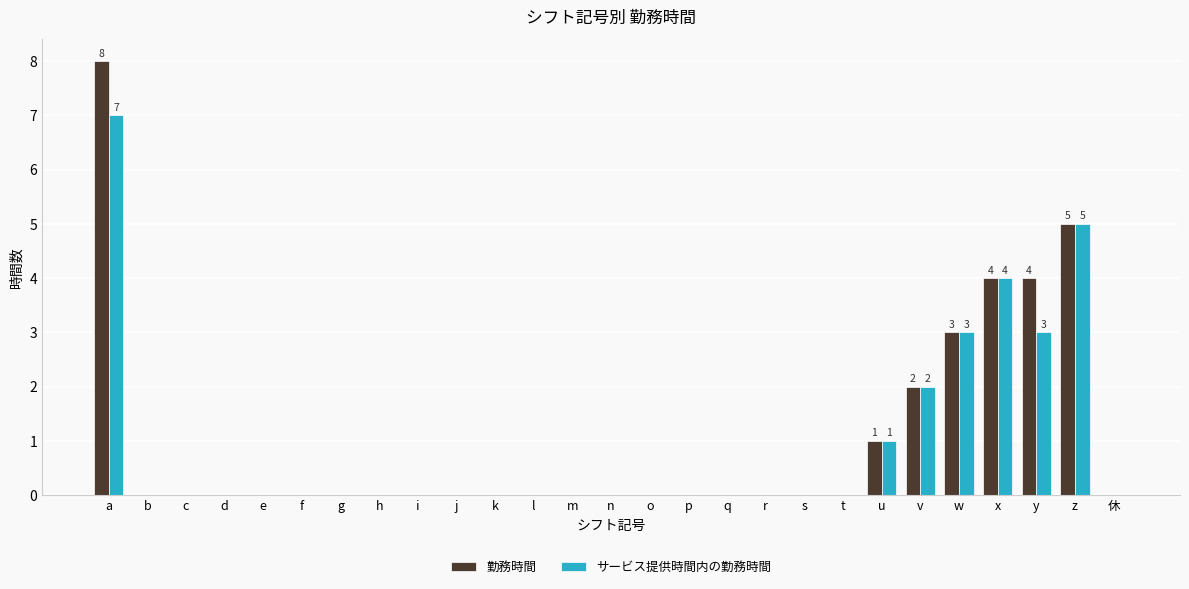

Between p and y, which series saw the biggest shift?

勤務時間